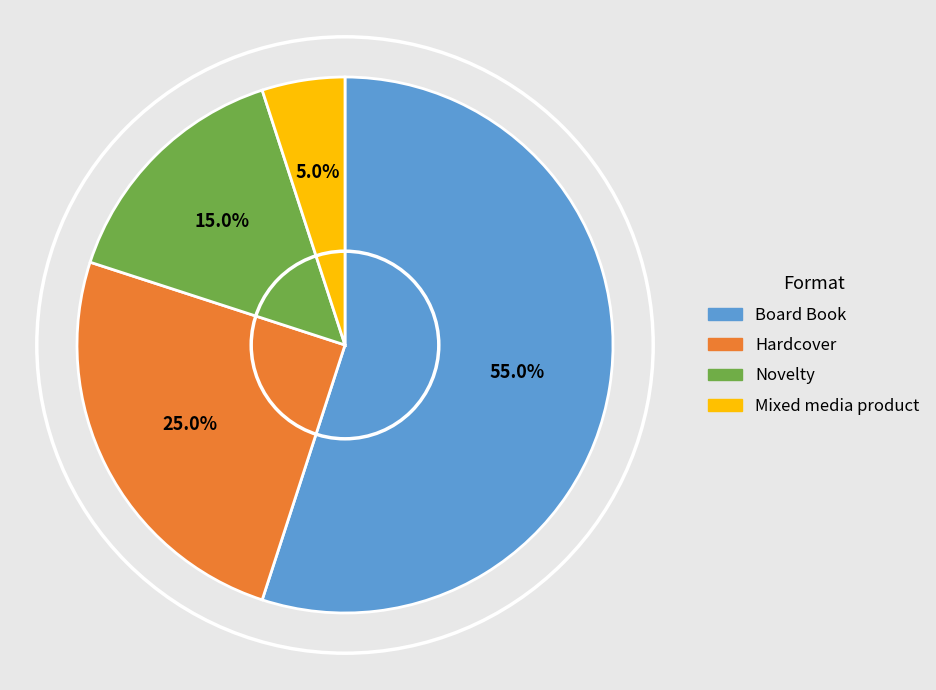

What is the smallest slice in the pie chart?

Mixed media product